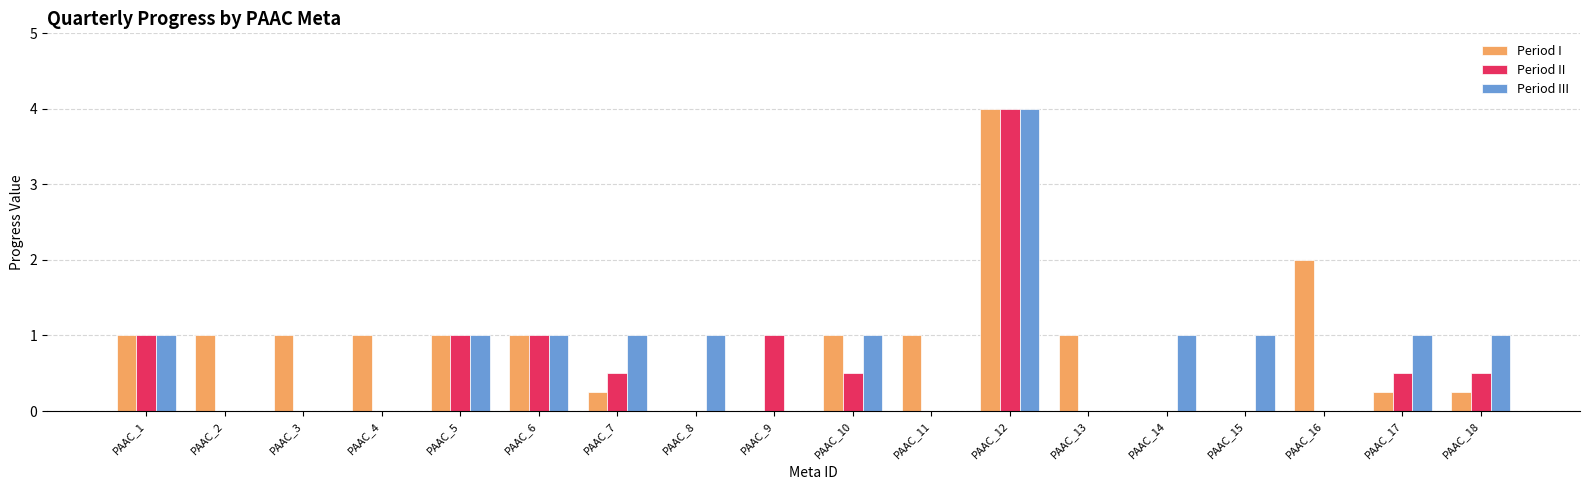

Which series changed the most between PAAC_6 and PAAC_10?

Period II